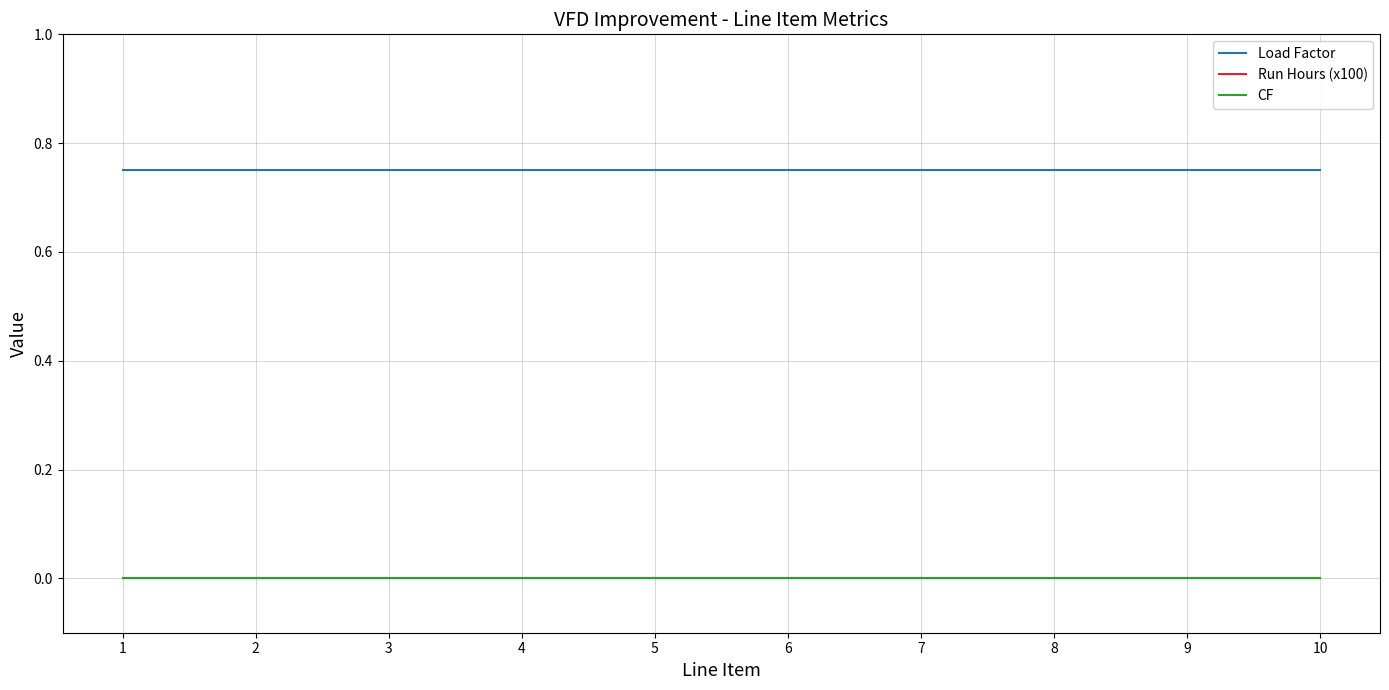

Does the chart display data point markers on the line(s)?

No